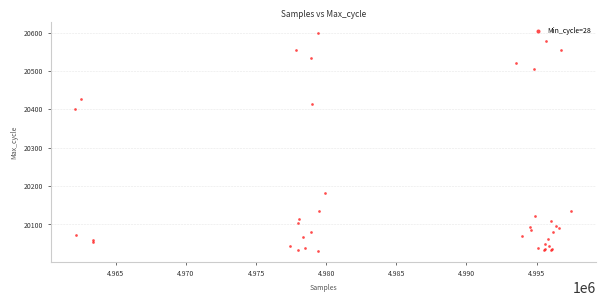

What Y value in the scatter plot is closest to 20314?

20402